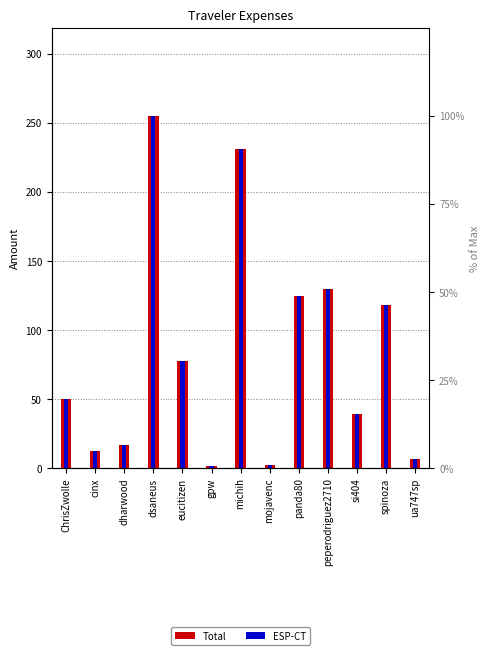

What is the minimum value shown in the chart?

1.4